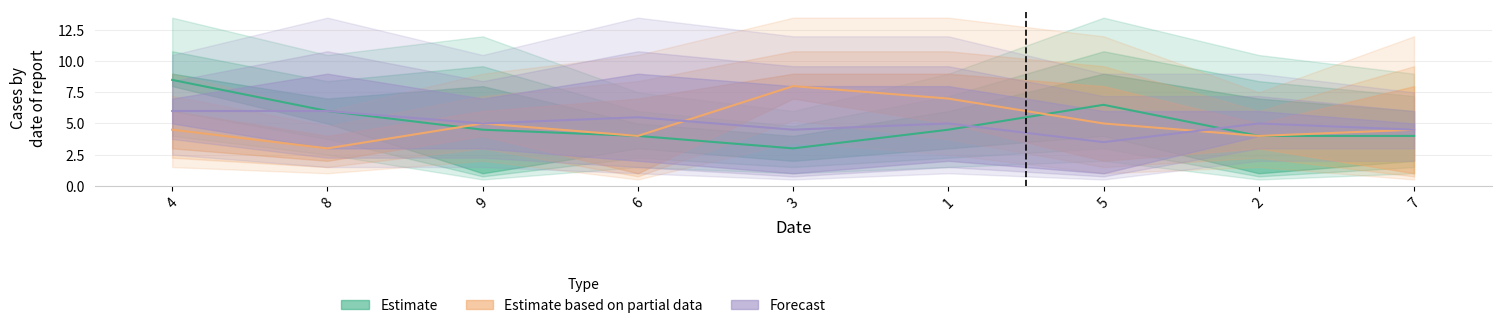

At how many categories does at least one series exceed 6?

9